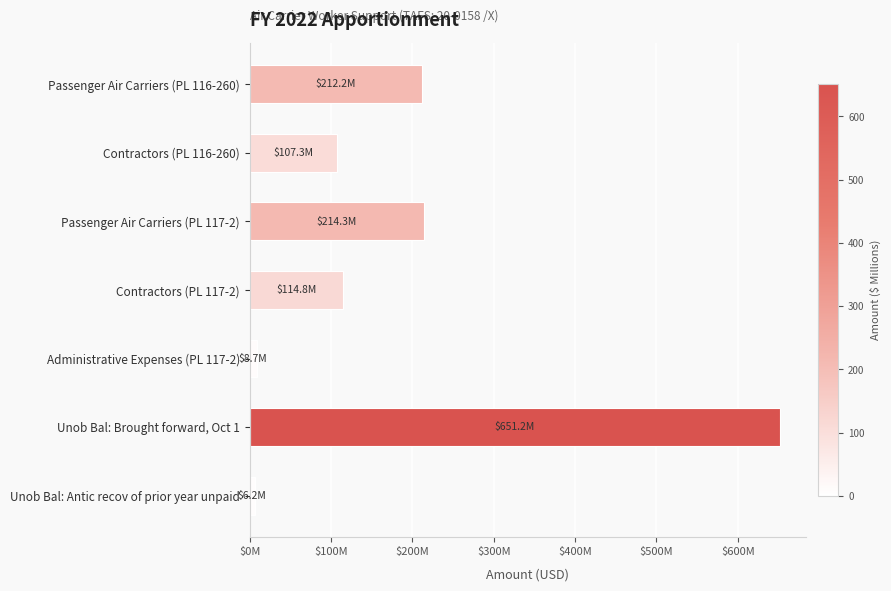

How many series are shown in this chart?

1